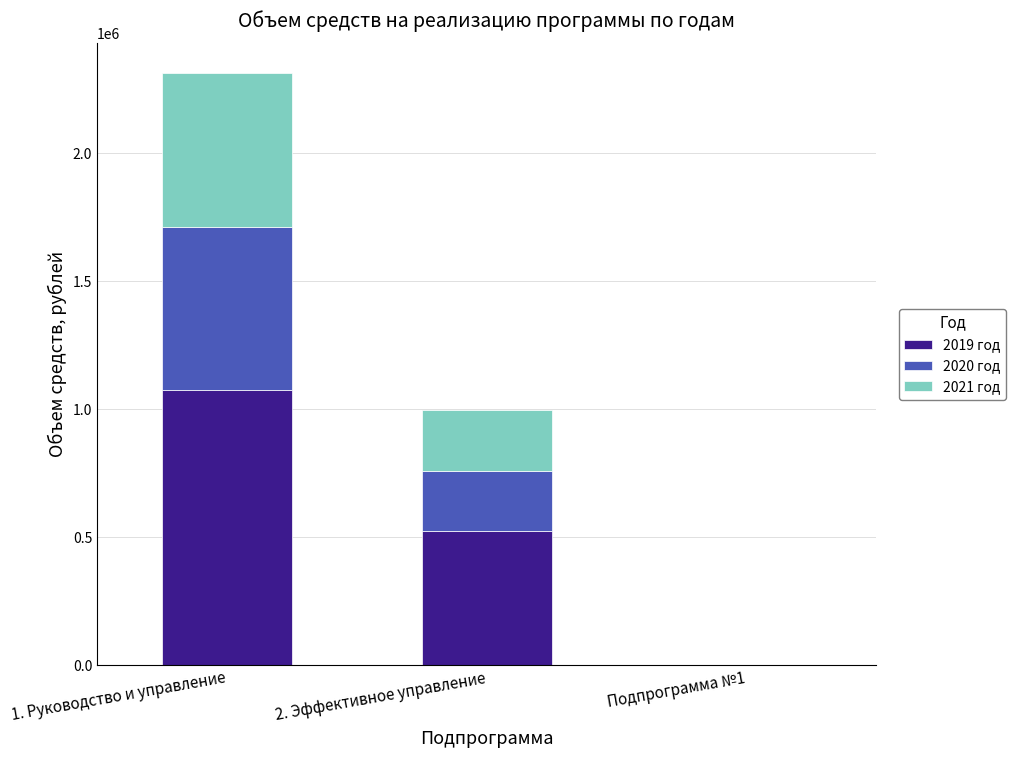

The value of 2019 год at Подпрограмма №1 is 429460. True or false?

False